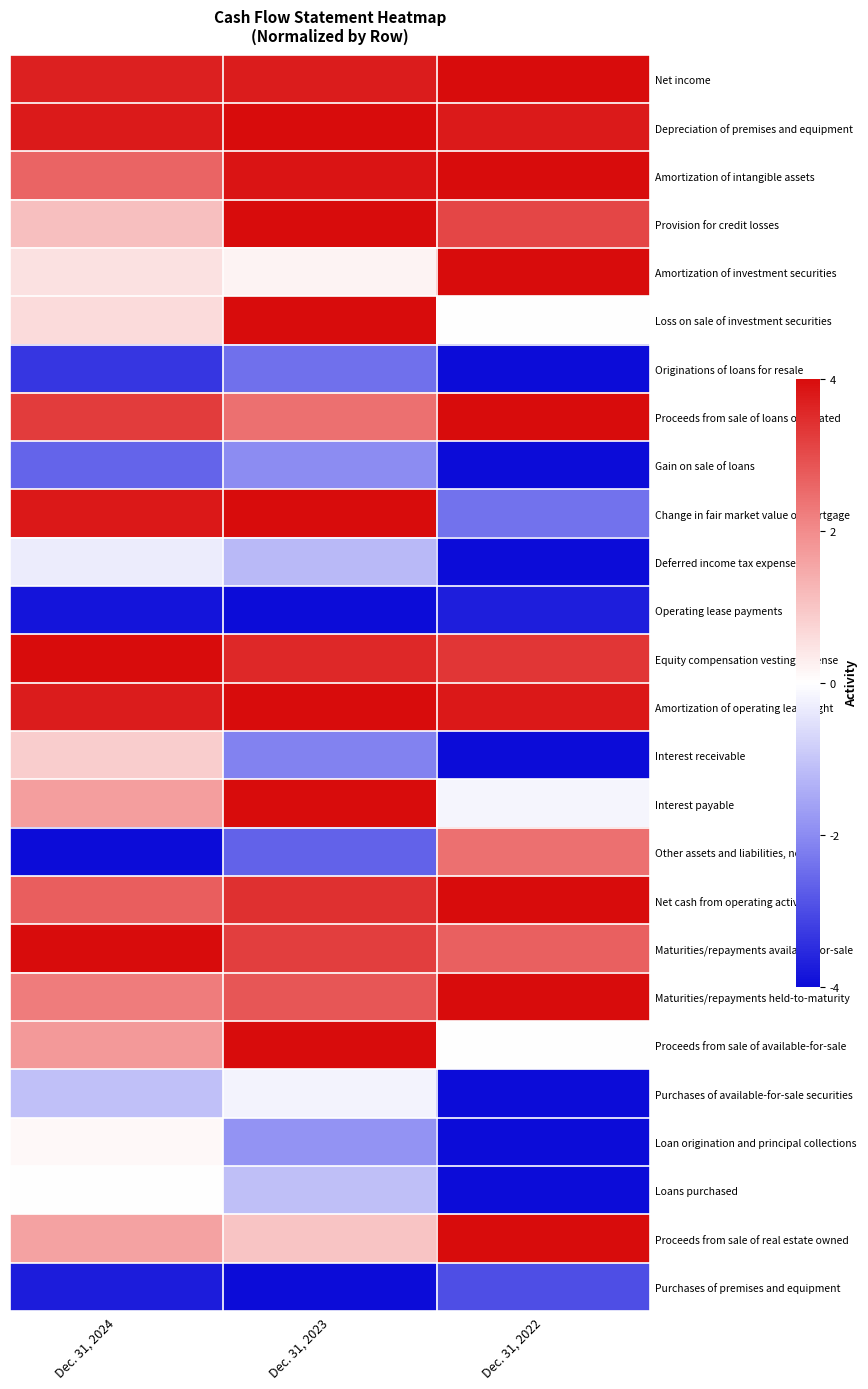

What is the spread (max minus min) of values at Dec. 31, 2022?

8.0